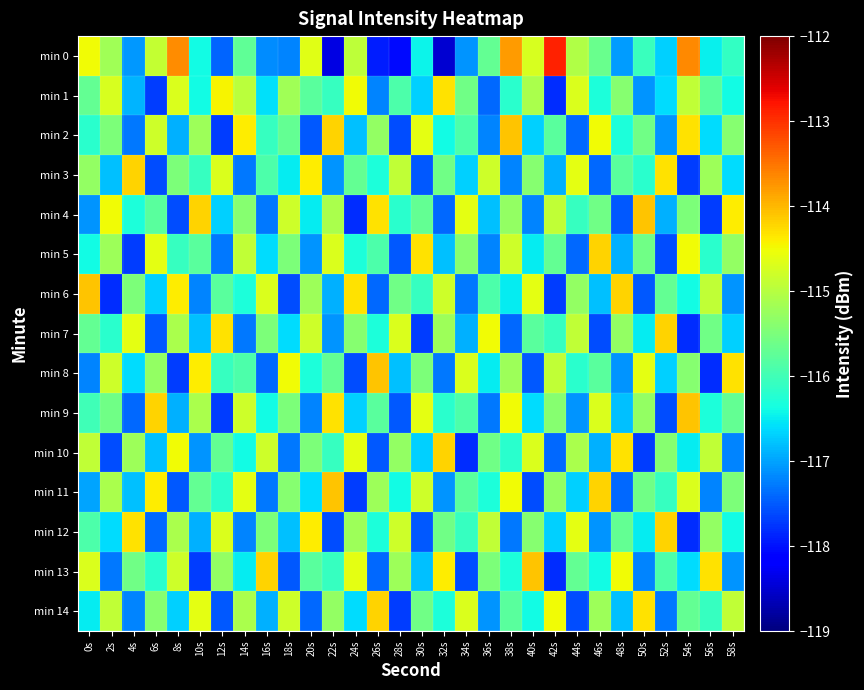

At 20s, list the series in order from smallest to largest.

min 2, min 14, min 9, min 5, min 11, min 4, min 8, min 1, min 13, min 10, min 6, min 7, min 0, min 3, min 12